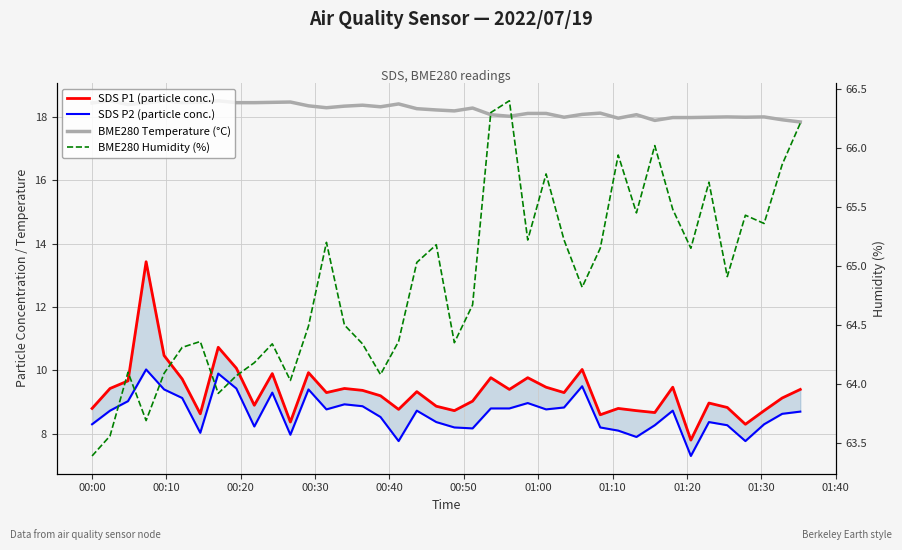

What is the sum of all SDS P2 (particle conc.) values?

345.4